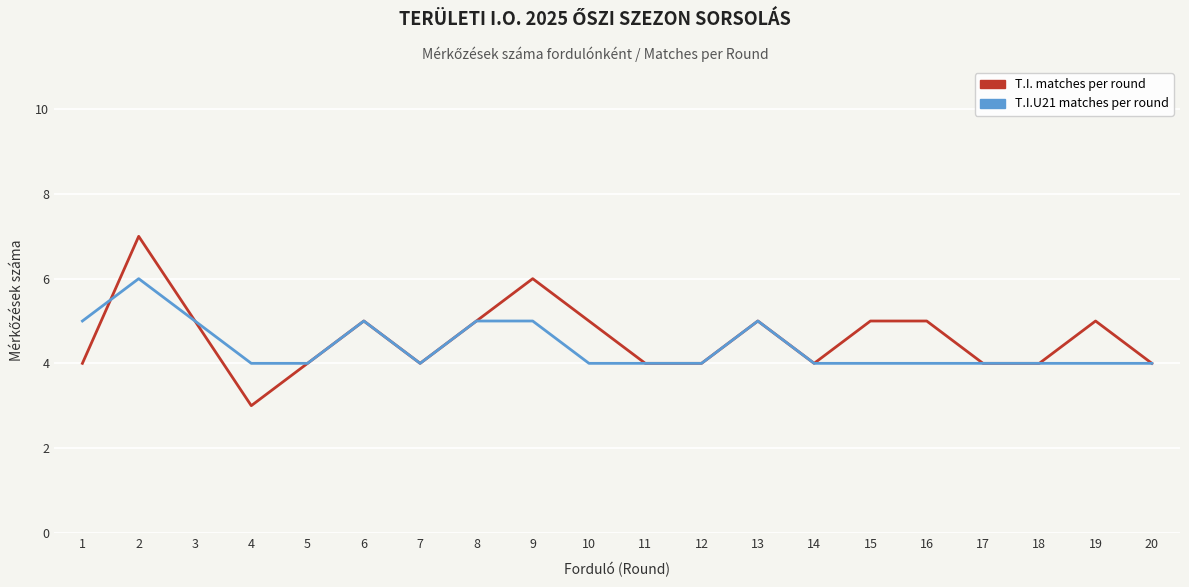

What is the approximate value of T.I. matches per round at 17?

4